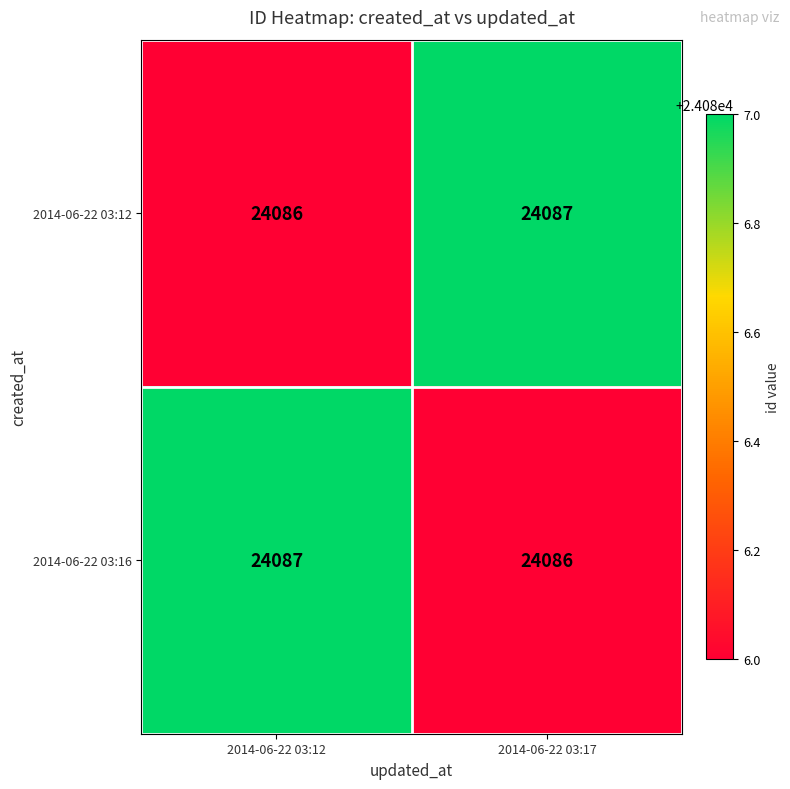

What is the maximum value for 2014-06-22 03:16?

24087